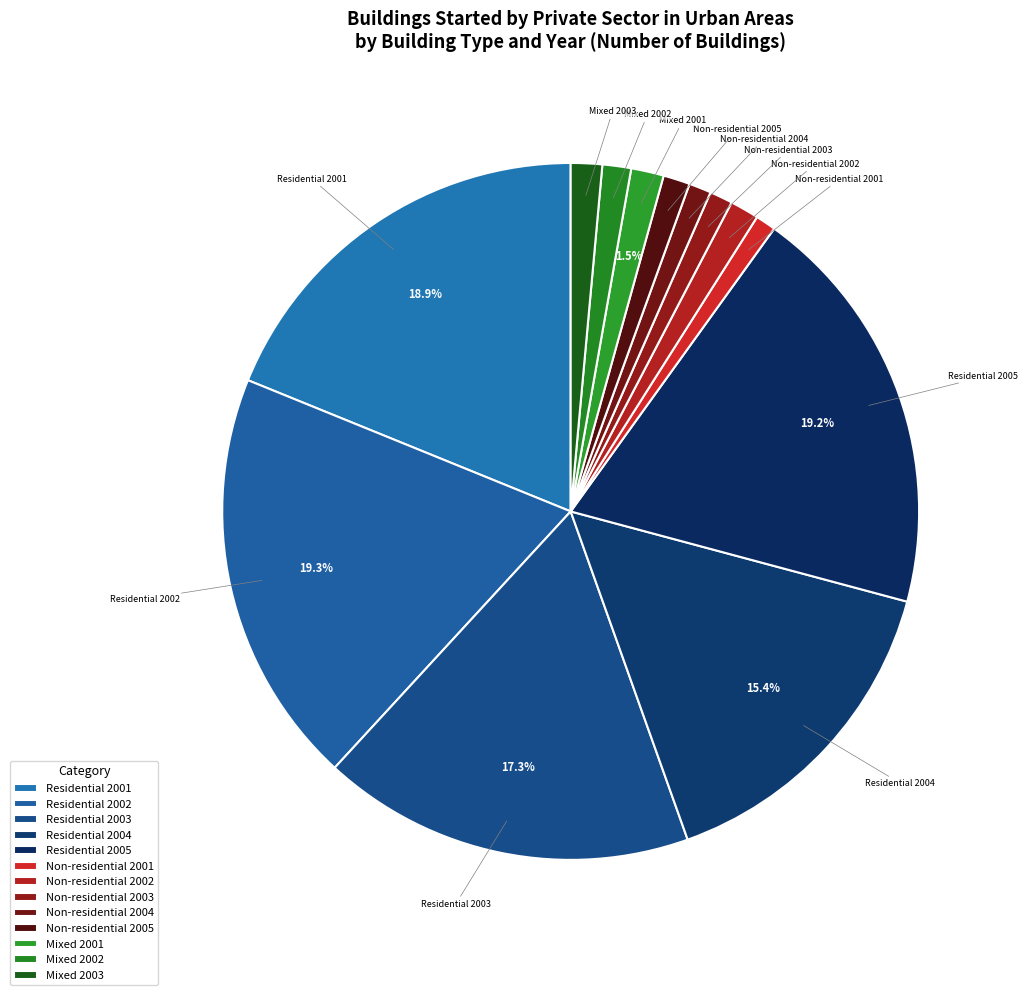

How many slices are in this pie chart?

13